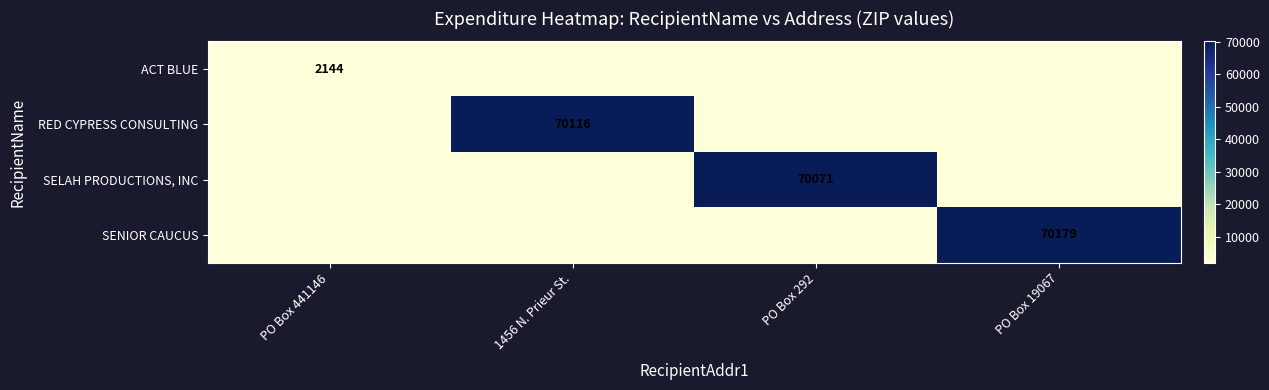

True or false: ACT BLUE has a value of 3164 at PO Box 441146.

False